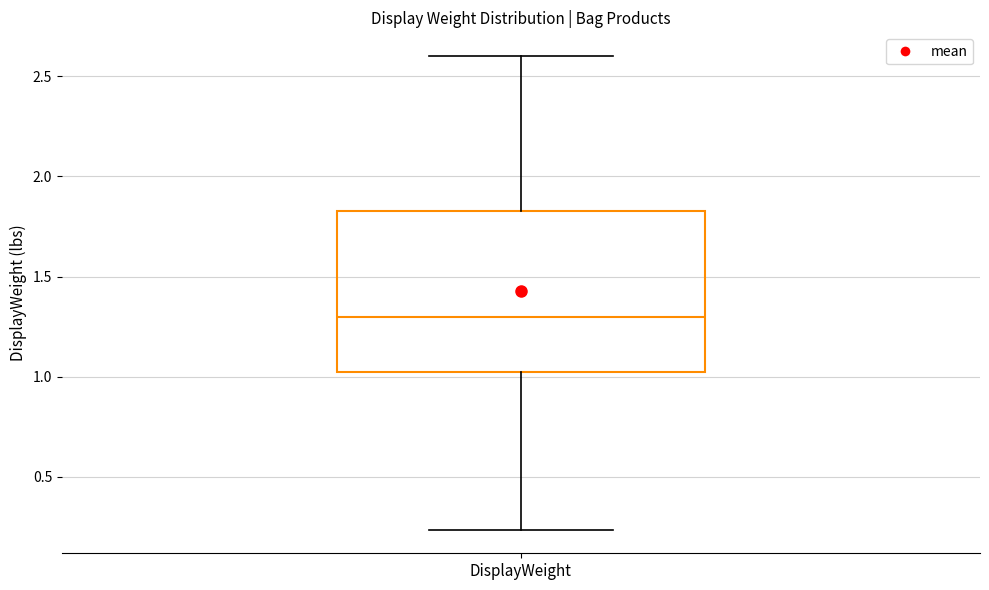

Where does the upper whisker of the box for DisplayWeight end on the y-axis? The values are not printed on the chart, so give them approximately, as read against the axis.

2.60